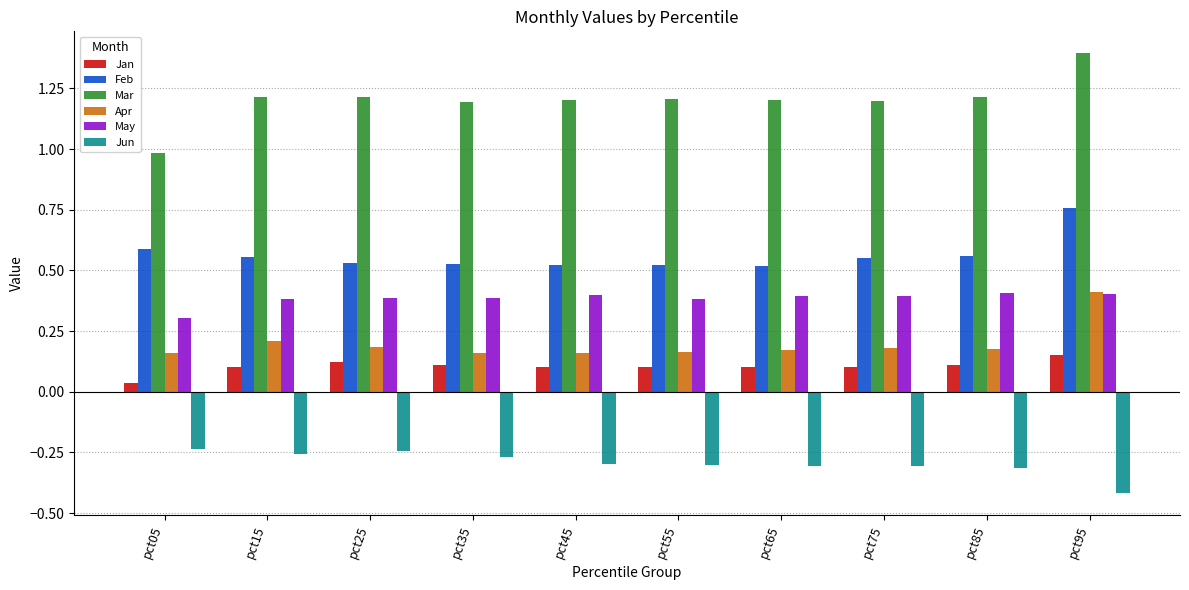

The Jun series shows -0.1 at pct35. True or false?

False